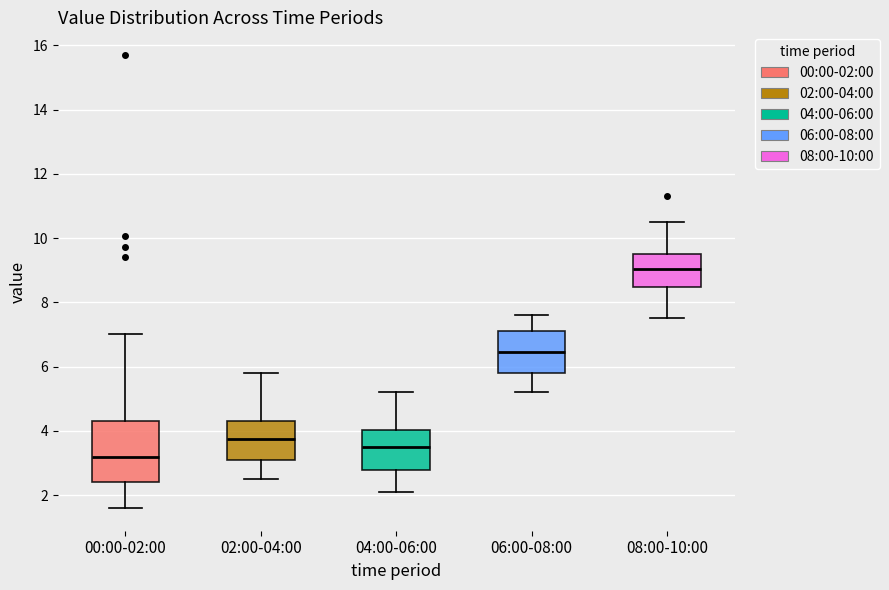

Reading left to right, read every box against the y-axis: the position of its median line, the range the box covers, and the ends of its whiskers. The values are not printed on the chart, so give them approximately, as read against the axis.

00:00-02:00: median 3.2, box 2.4 to 4.4, whiskers 1.6 to 7.0
02:00-04:00: median 3.8, box 3.2 to 4.4, whiskers 2.6 to 5.8
04:00-06:00: median 3.6, box 2.8 to 4.0, whiskers 2.2 to 5.2
06:00-08:00: median 6.4, box 5.8 to 7.2, whiskers 5.2 to 7.6
08:00-10:00: median 9.0, box 8.4 to 9.6, whiskers 7.6 to 10.6